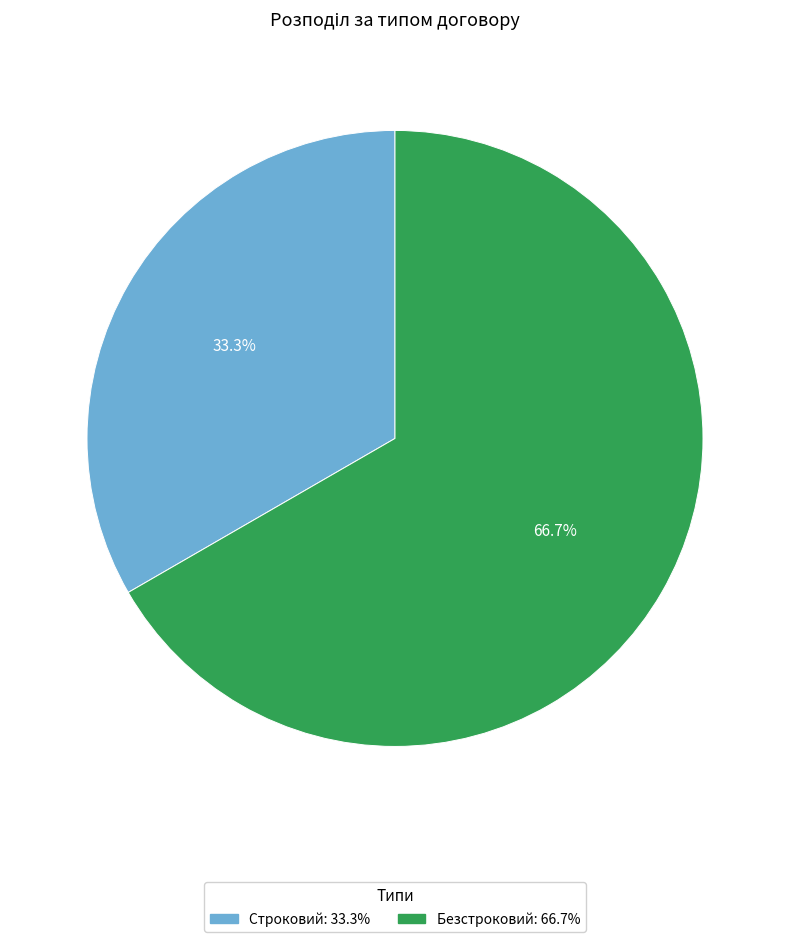

The Безстроковий slice represents 52% of the pie. True or false?

False